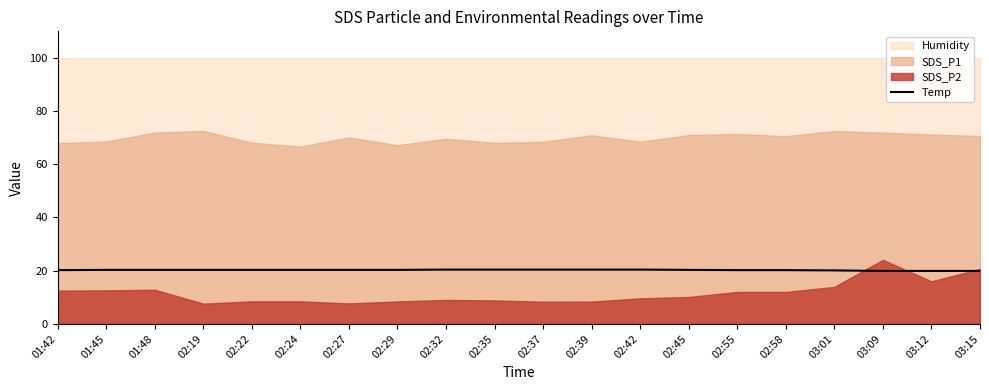

Which category has the highest value across all series?

02:32